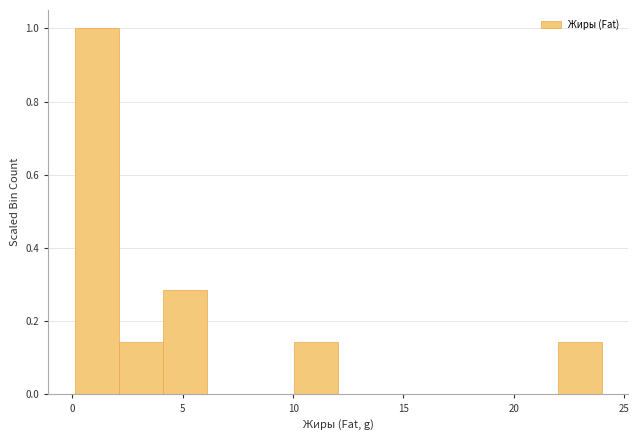

Read against the x-axis, roughly where is the centre of the tallest bar?

1.0